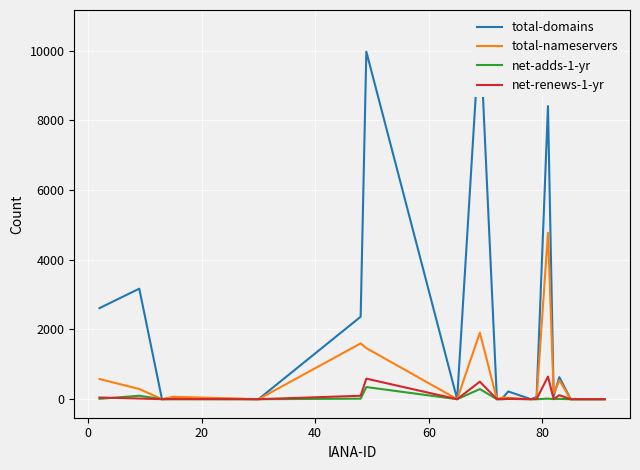

What is the difference between the maximum and second lowest values in the net-renews-1-yr series?

648